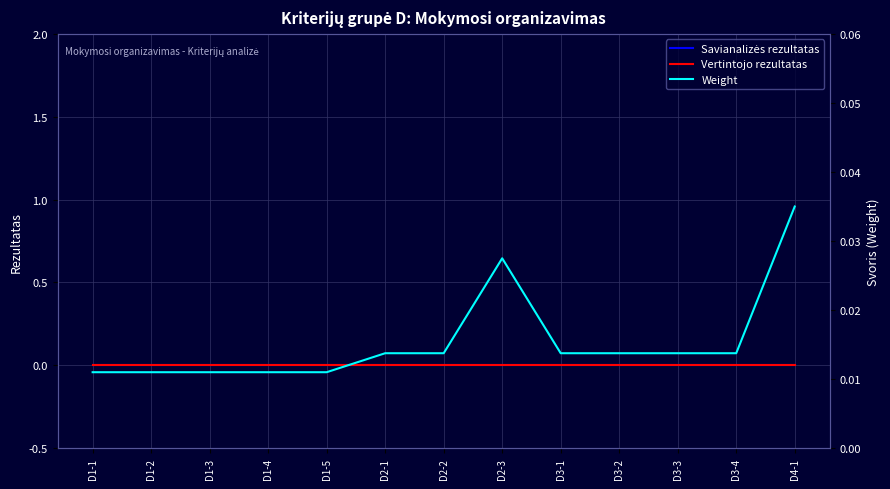

What is the label of the 13th point from the left?

D4-1